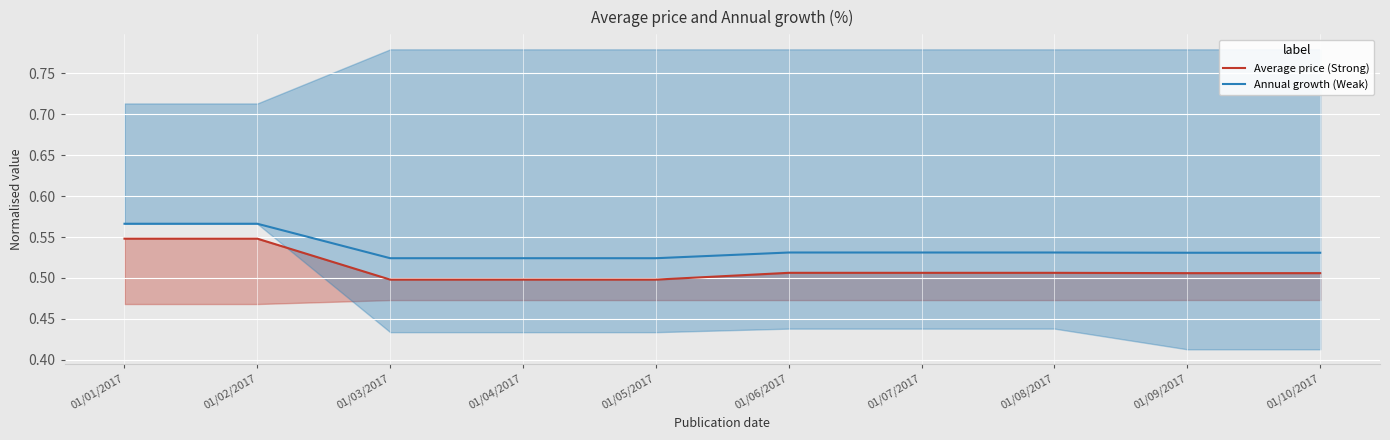

Rank the series by their average value, from lowest to highest.

Average price (Strong), Annual growth (Weak)